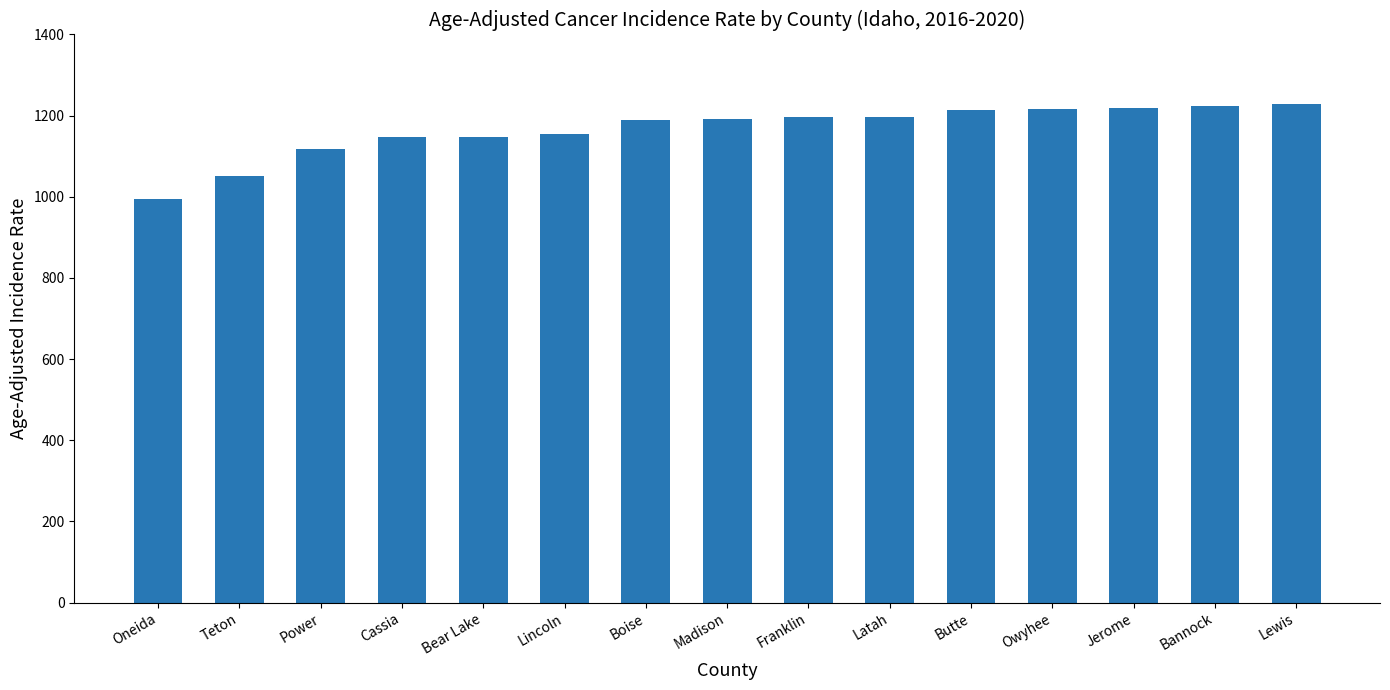

Which has a higher value, Bear Lake or Boise?

Boise